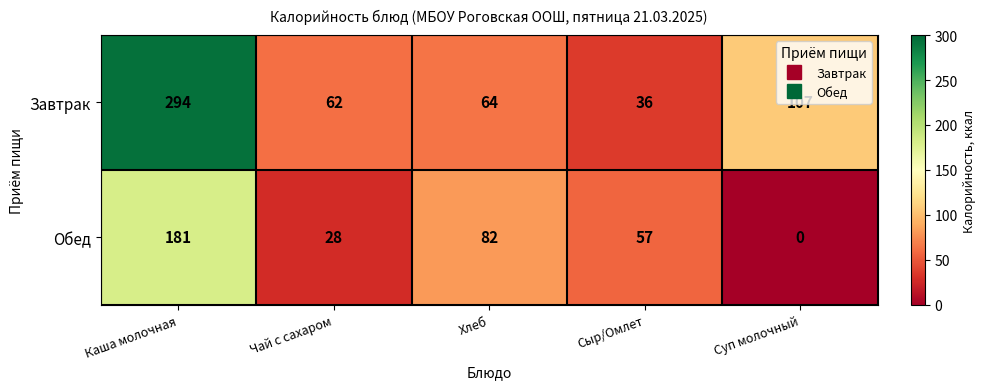

The Обед series shows 292 at Каша молочная. True or false?

False